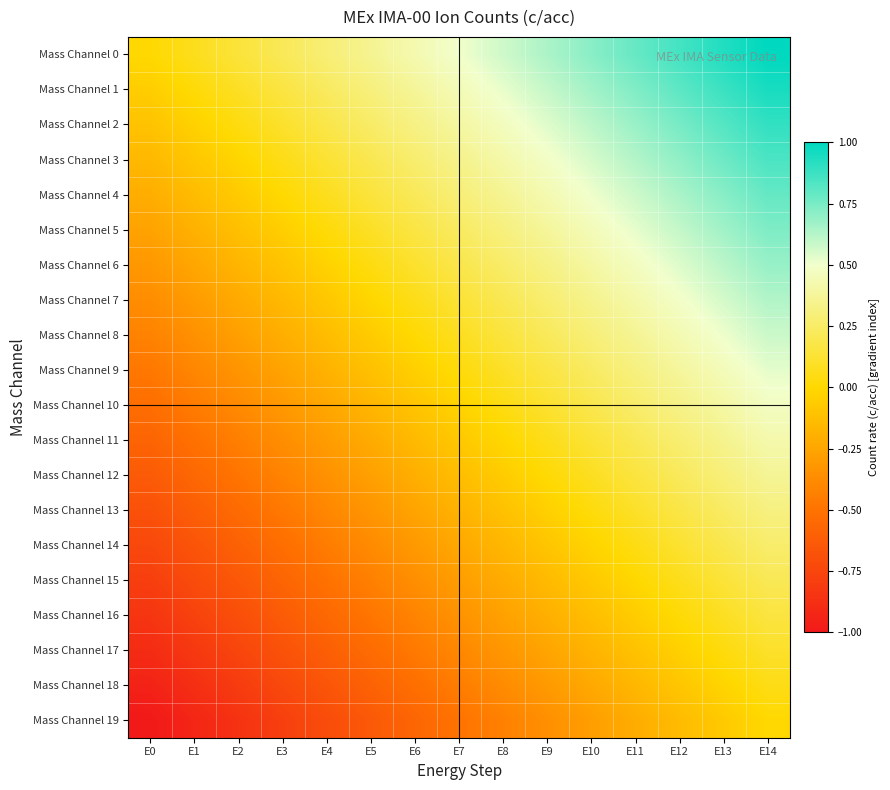

Which label corresponds to the smallest value in the chart?

E0